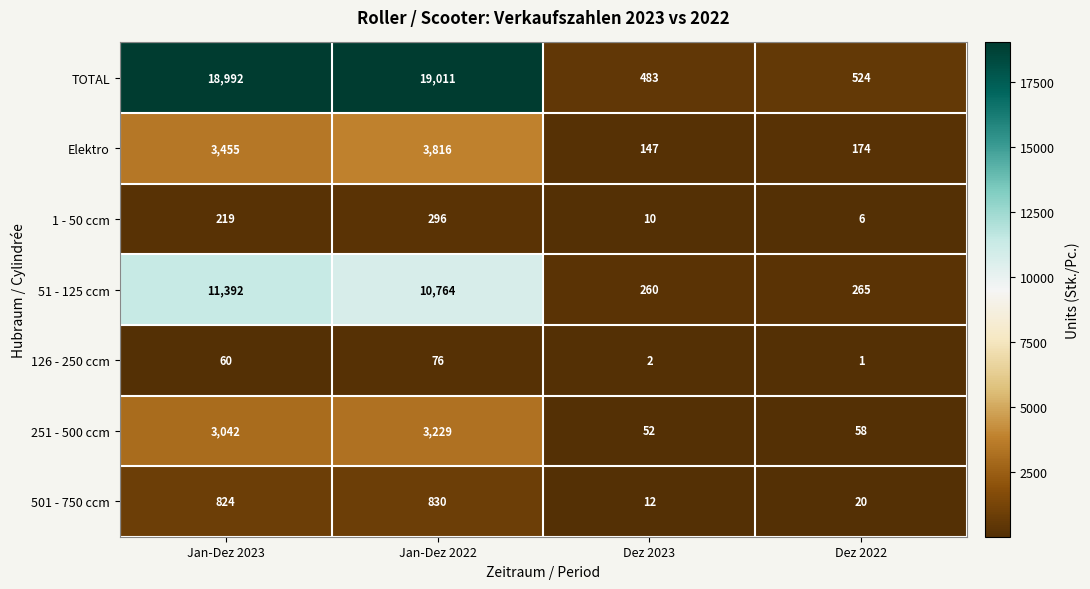

What is the sum of all 251 - 500 ccm values?

6381